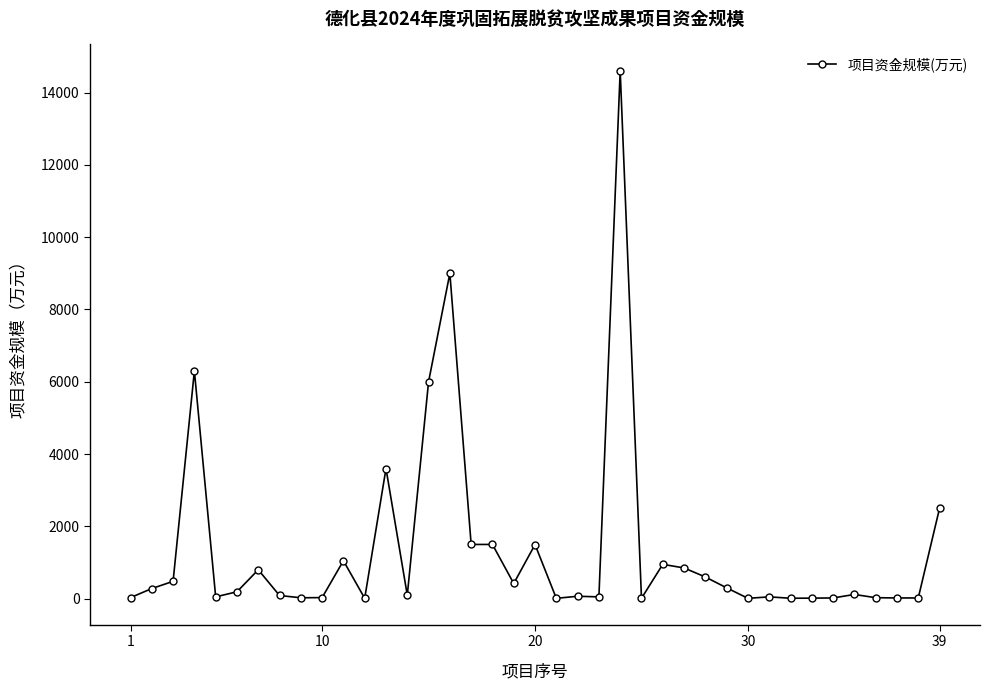

What is the sum of all values?

53176.5